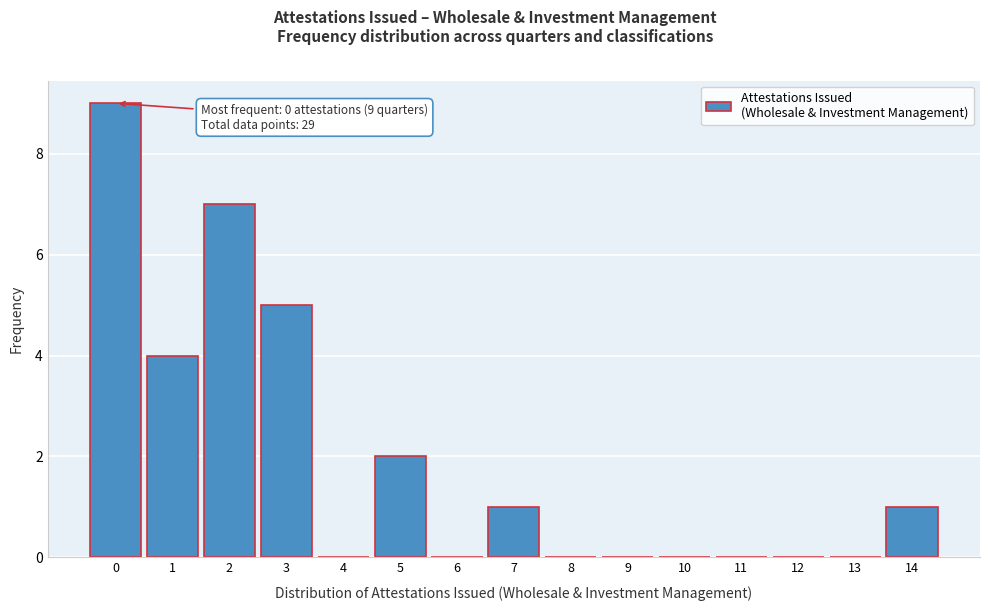

Over which range of the x-axis is the bar tallest?

-0.5 to 0.5